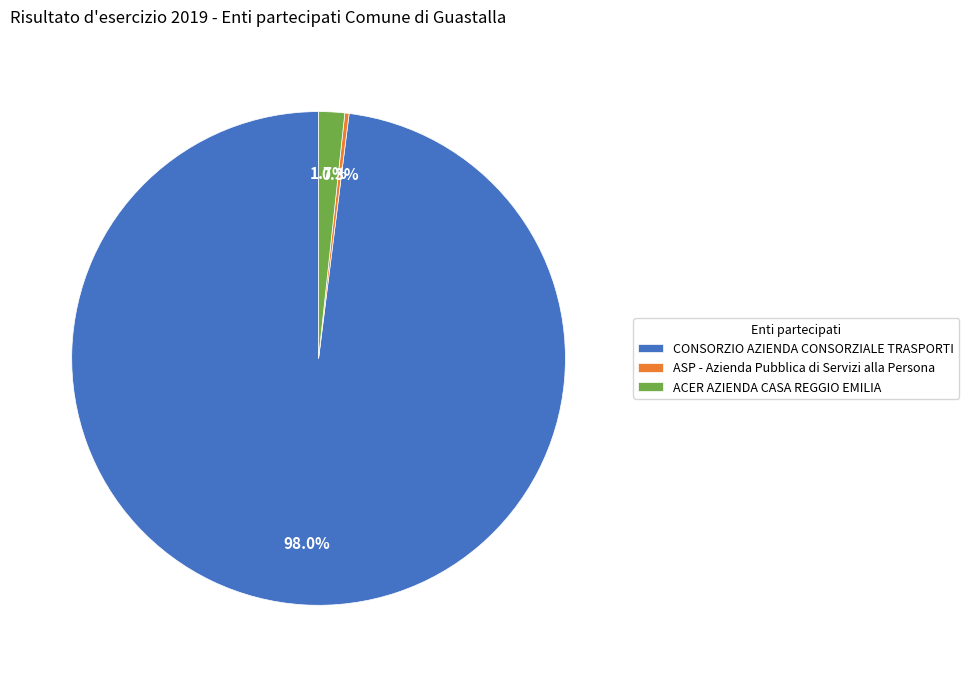

How much of the chart is everything except ACER AZIENDA CASA REGGIO EMILIA?

98.3%